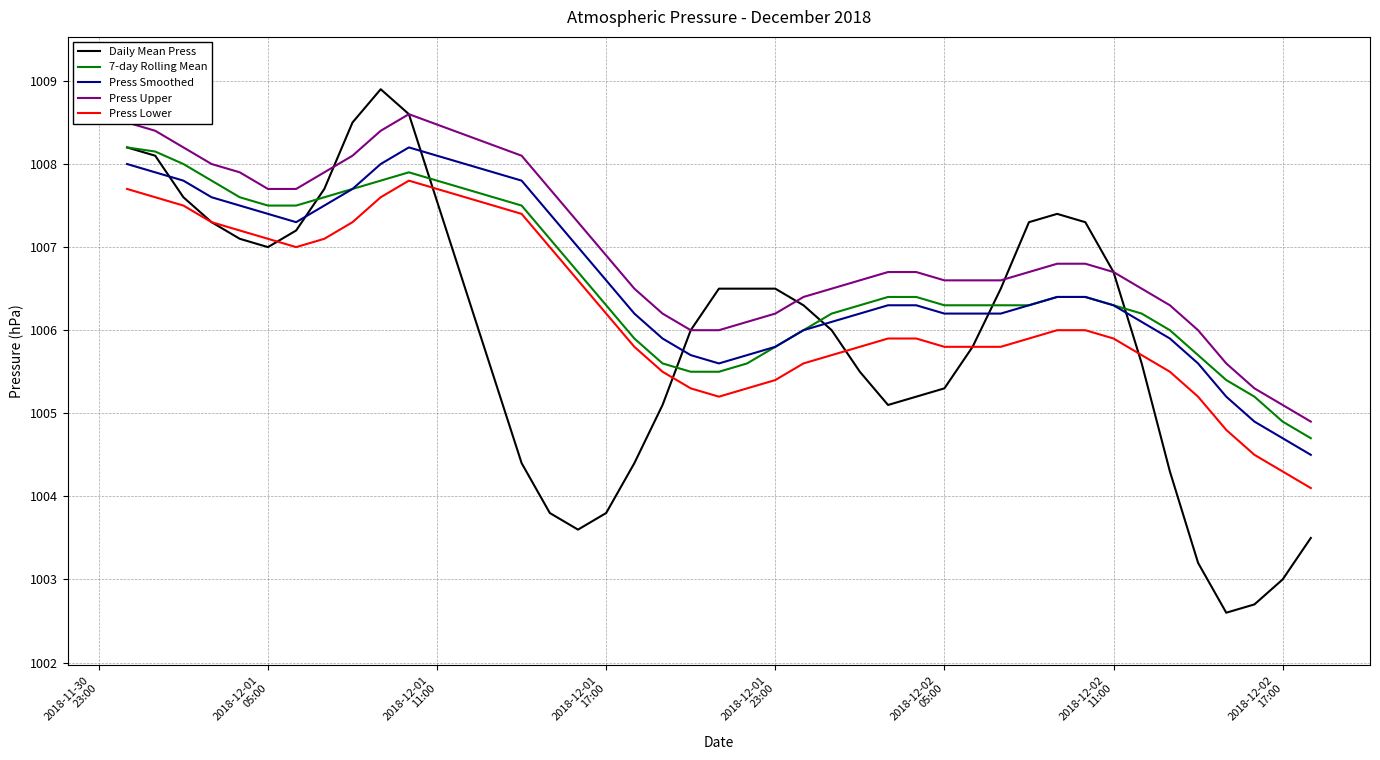

True or false: 7-day Rolling Mean and Press Upper cross at least once.

False